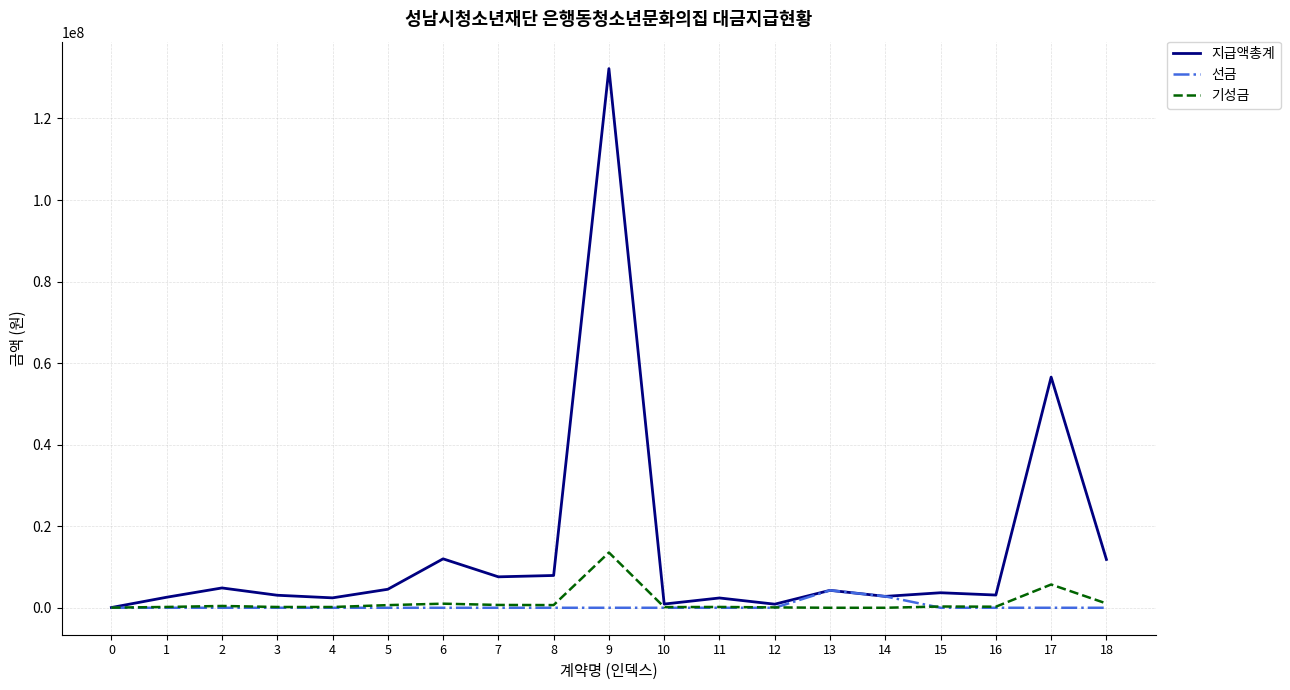

The value of 지급액총계 at 4 is 2431000. True or false?

True